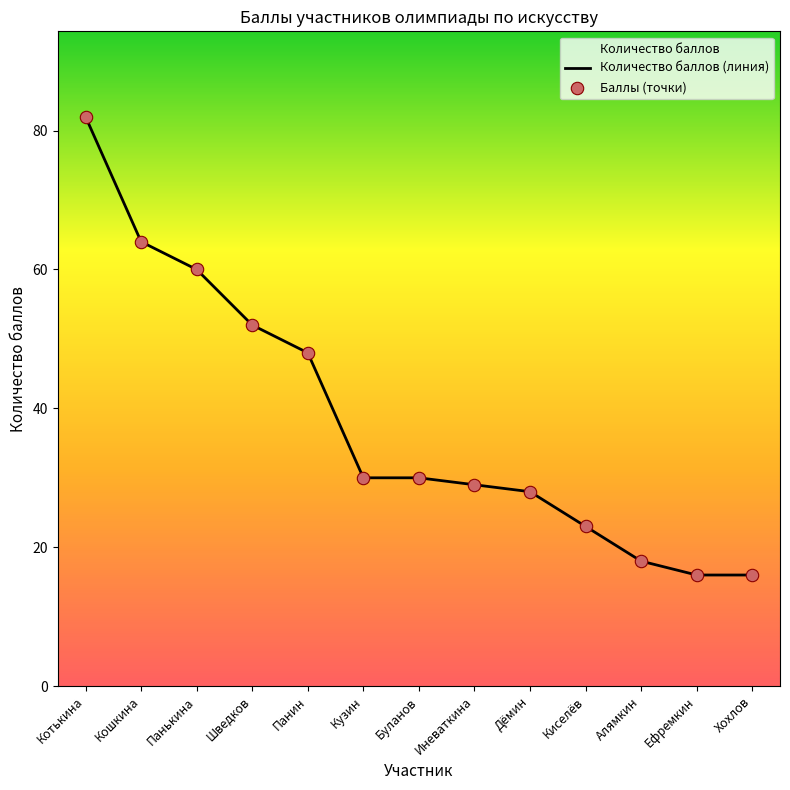

Which series reaches the maximum Y coordinate?

Количество баллов (линия)